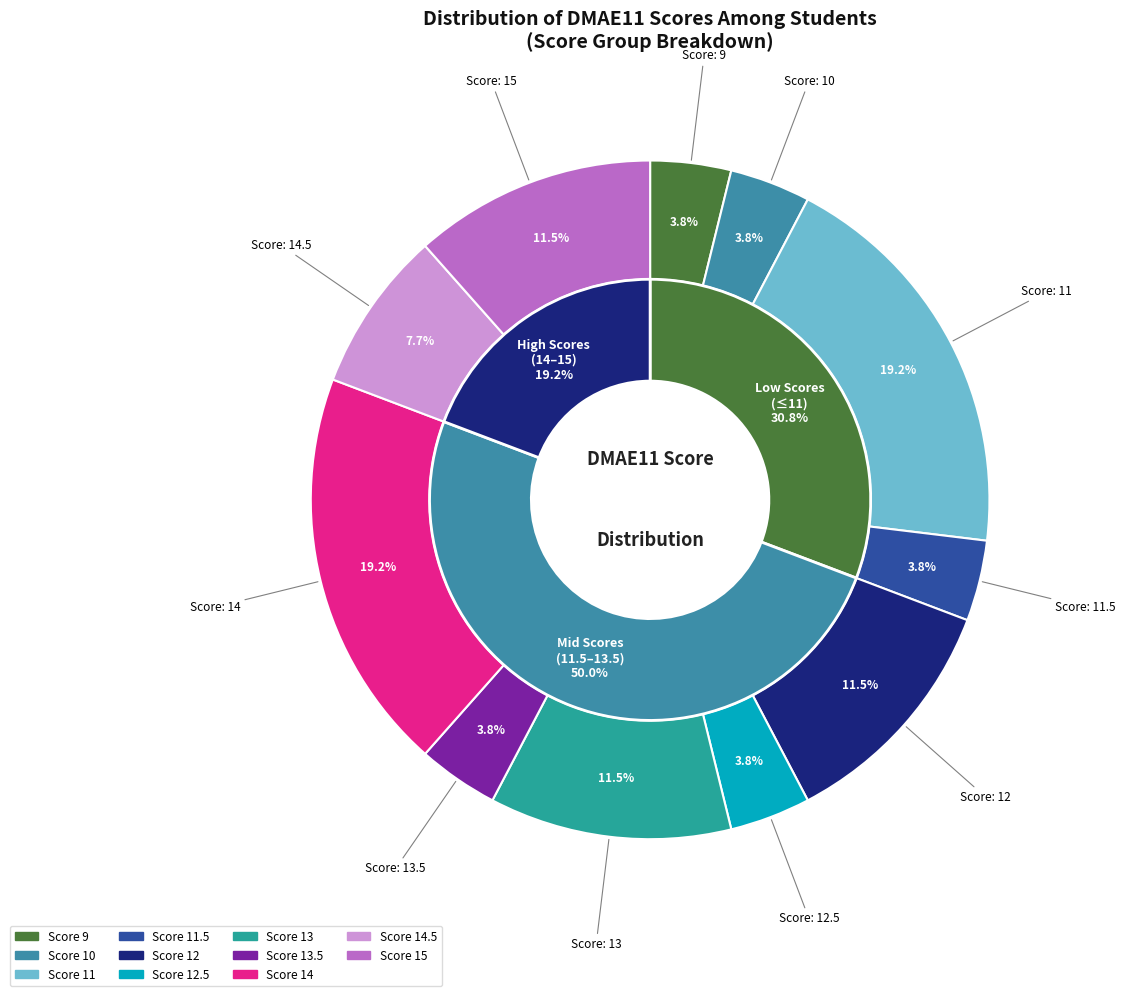

Is it true that 13 is 12% of the pie?

True